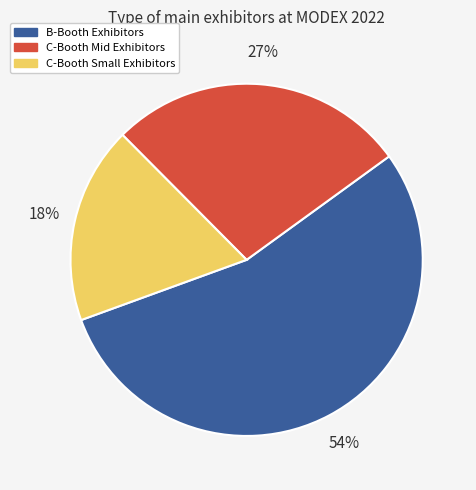

Does any single category account for the majority?

Yes